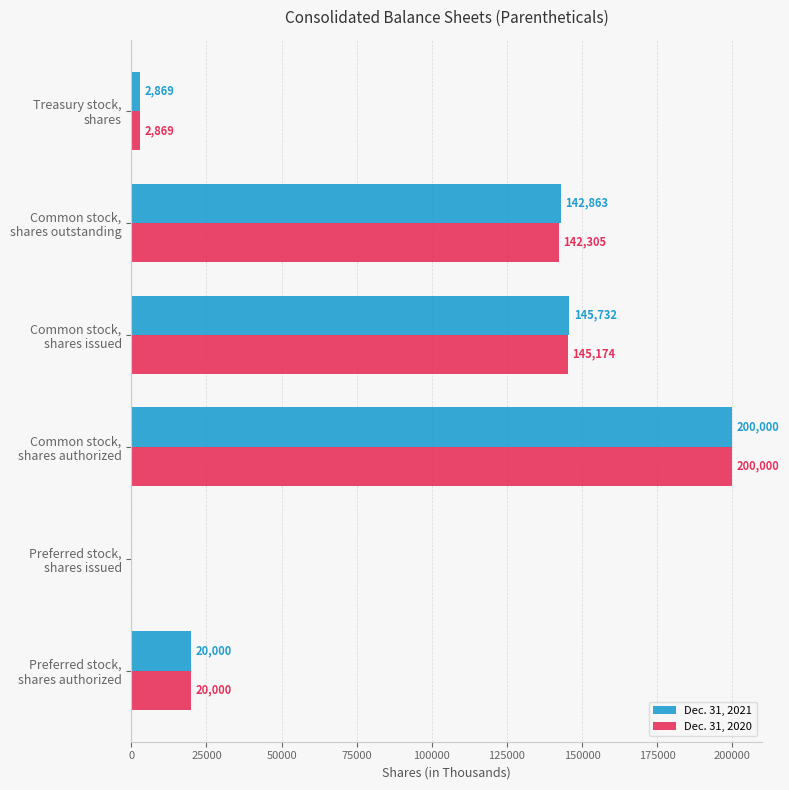

Which label corresponds to the largest value in the chart?

Common stock,
shares authorized